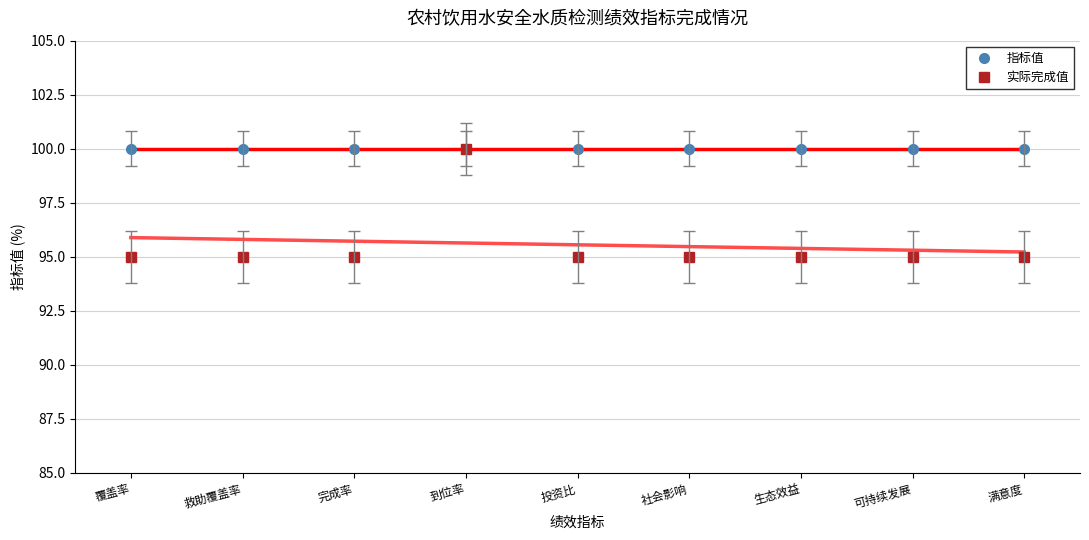

What position from the left is 满意度?

9